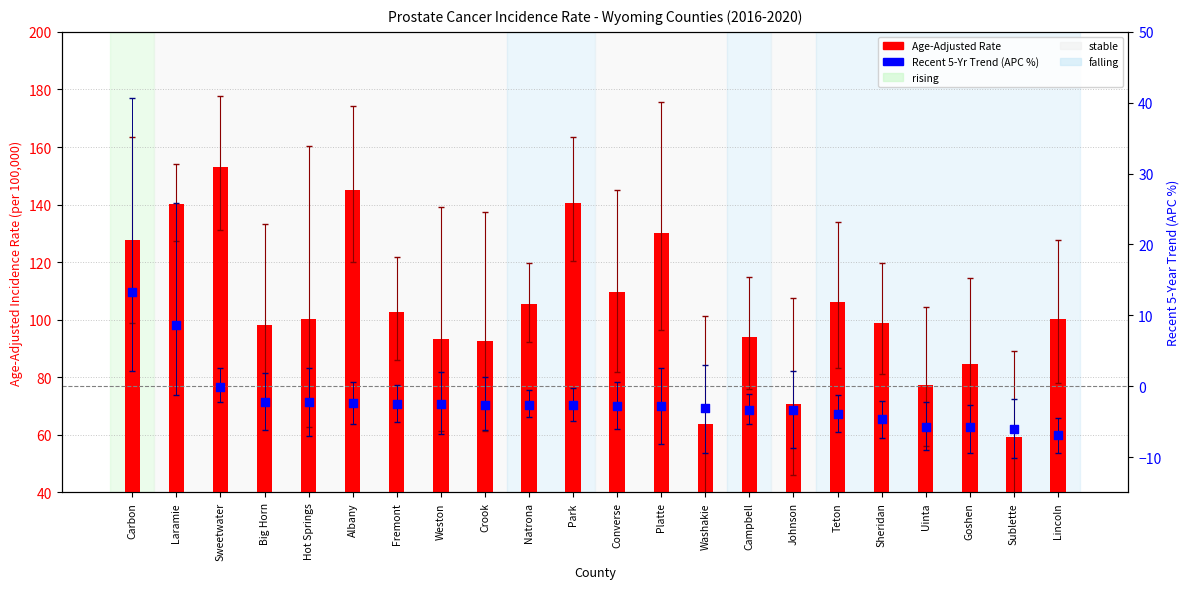

Which series contains the highest Y value?

Age-Adjusted Rate (per 100k)